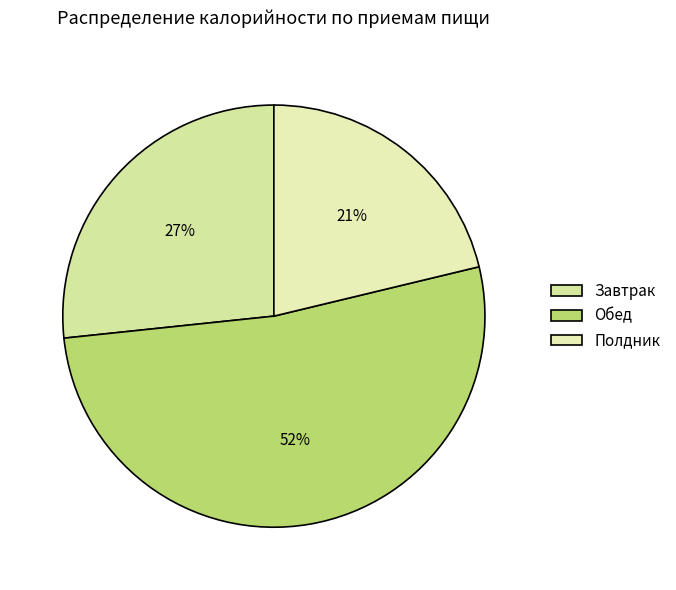

Does Обед represent more than half of the total?

Yes